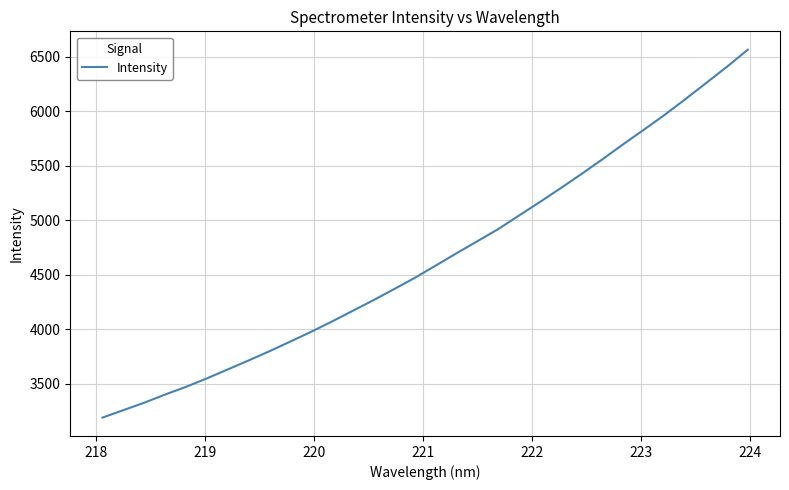

What is the greatest value displayed?

6564.2